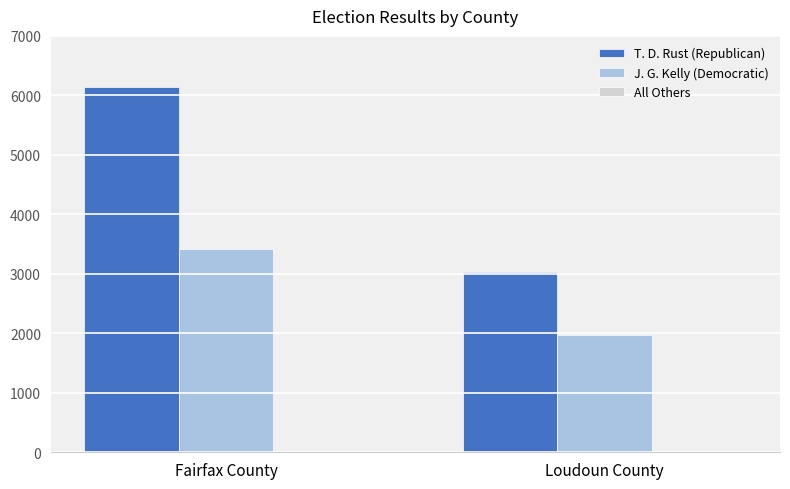

Which series changed the most between Fairfax County and Loudoun County?

T. D. Rust (Republican)